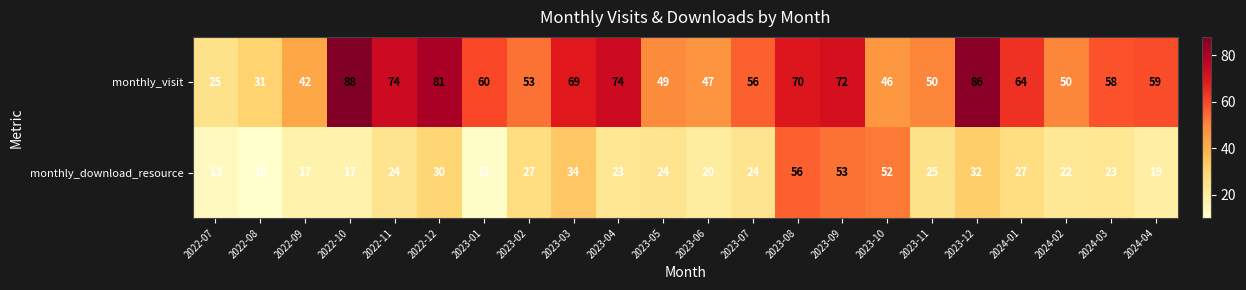

How many data points in monthly_download_resource are less than 24?

10